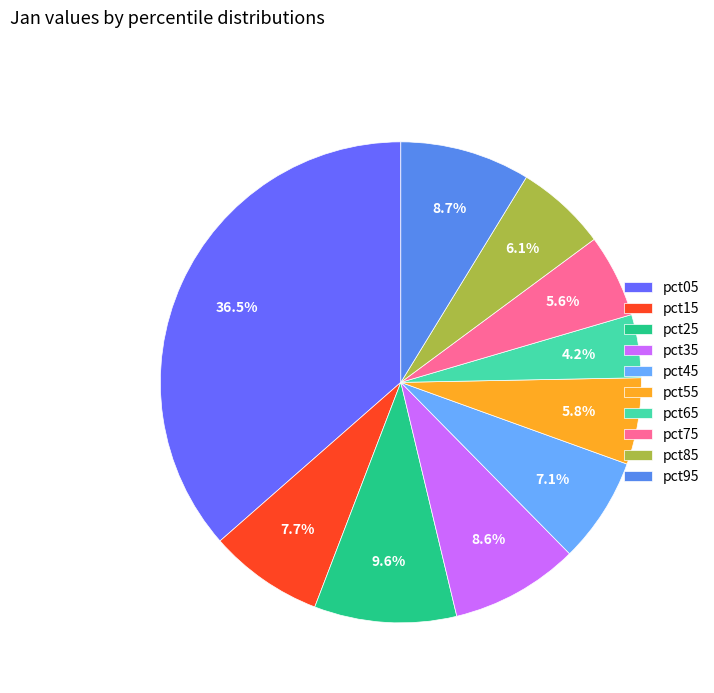

True or false: pct85 accounts for 6% of the total.

True